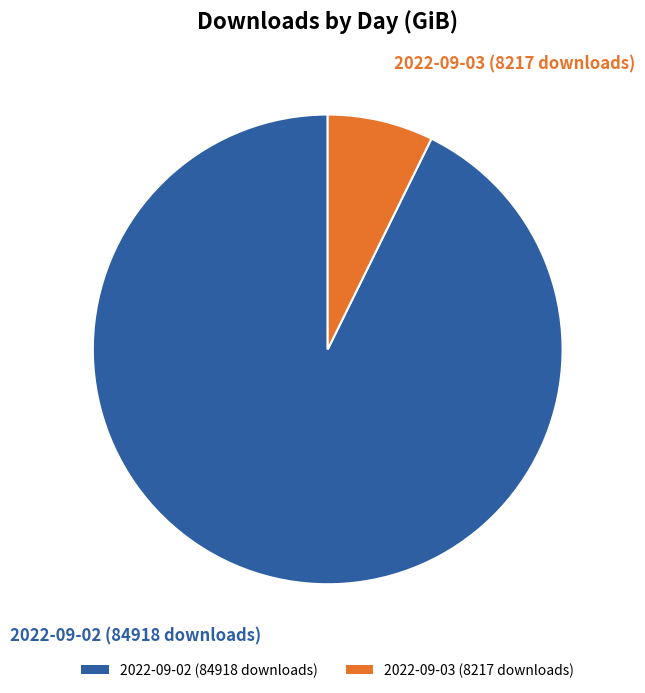

Do 2022-09-02 (84918 downloads) and 2022-09-03 (8217 downloads) together represent more than half of the pie?

Yes